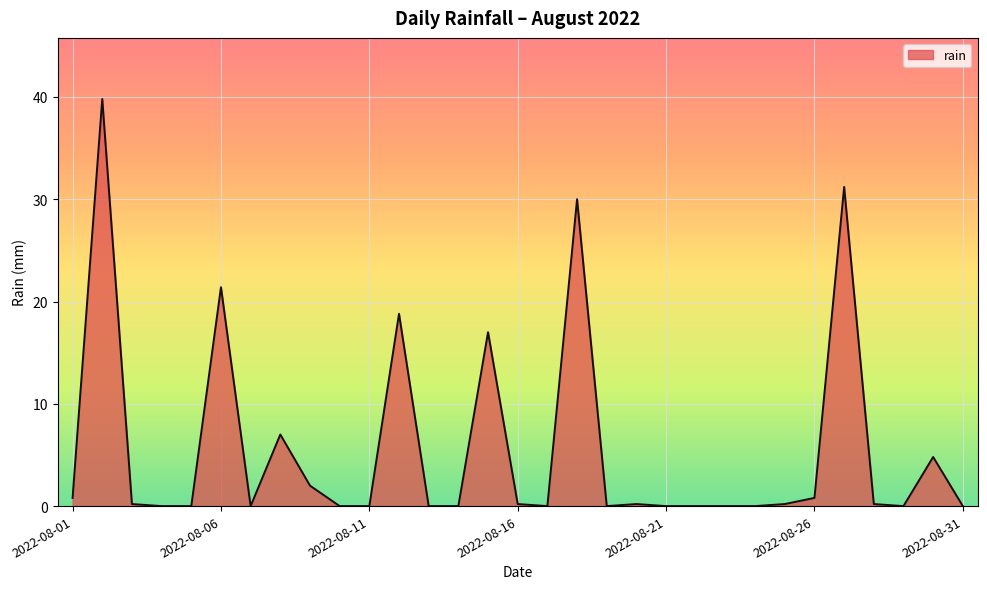

What is the difference between the maximum and minimum values?

39.8